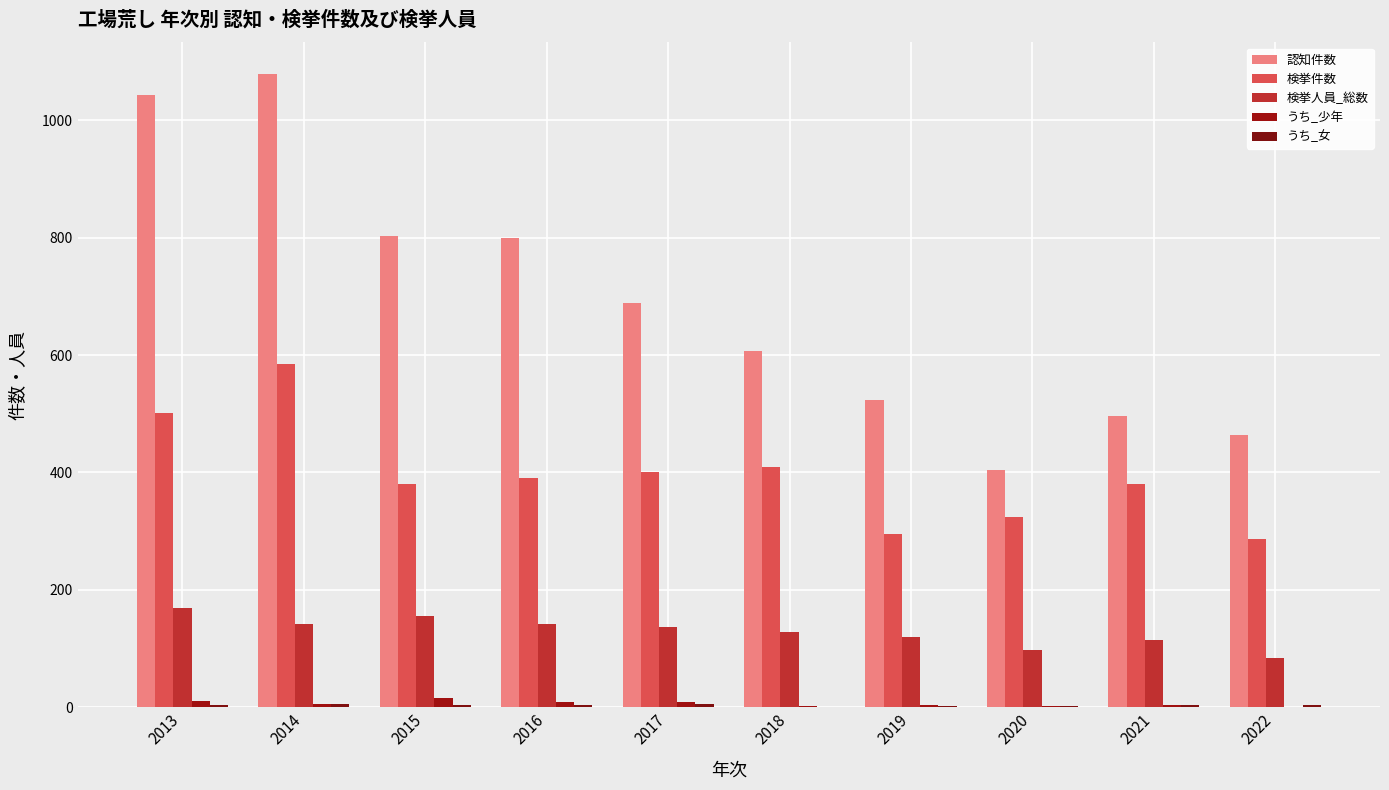

What is the total value across all series at 2018?

1147